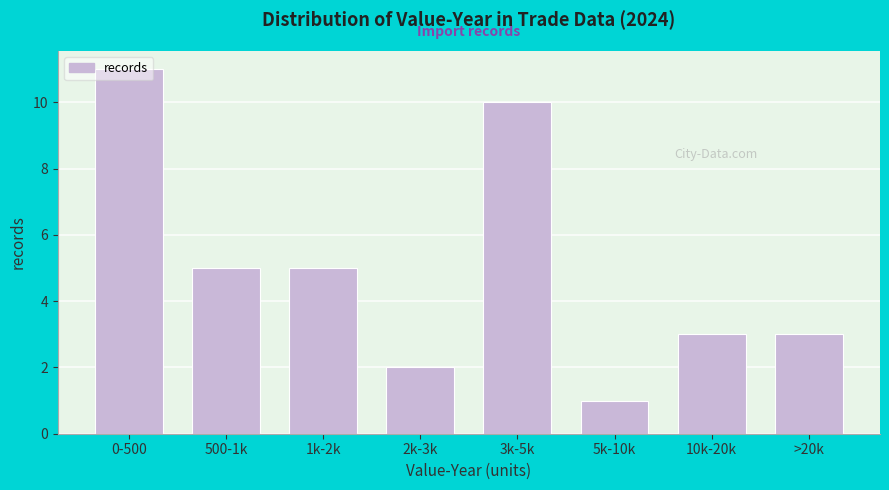

What is the difference between the second highest and second lowest values?

8